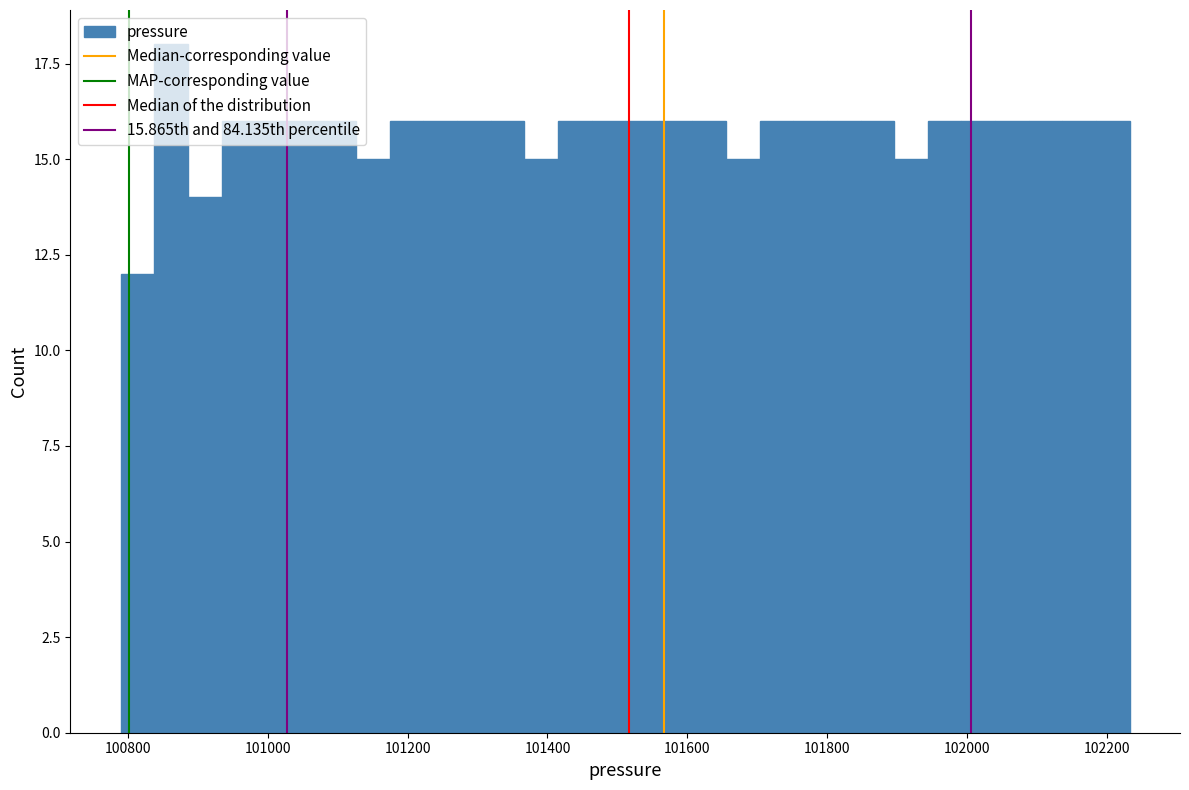

Around what value on the x-axis is the tallest bar? Give the approximate position of its centre, as read against the axis.

100860